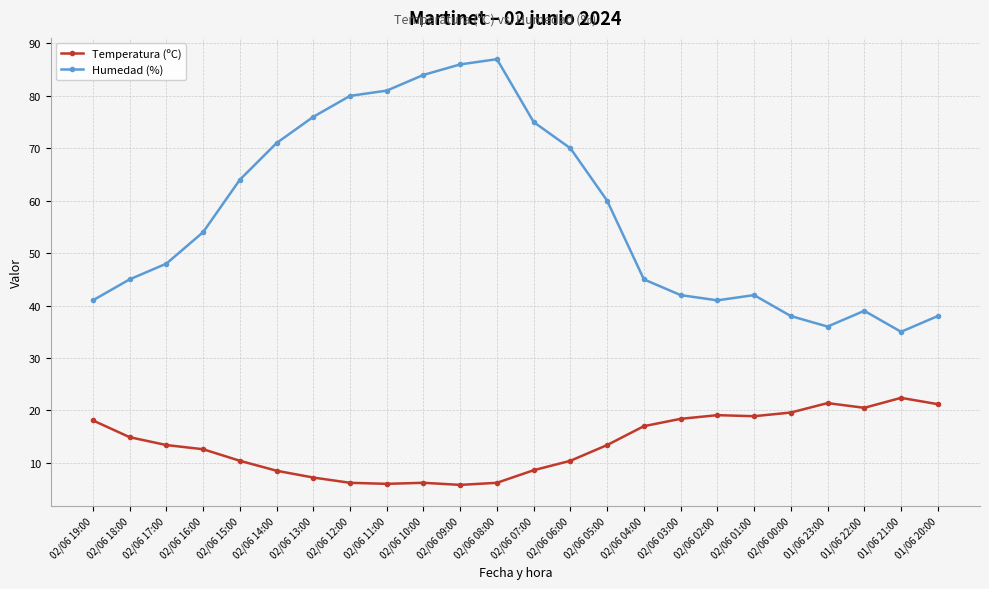

Which series has the largest total across all categories?

Humedad (%)